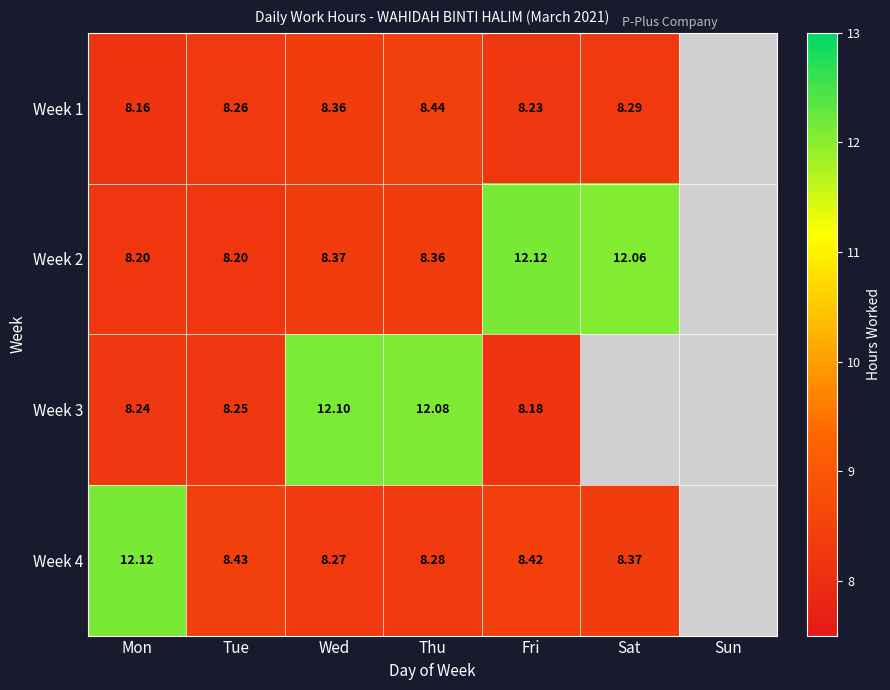

What is the difference between the highest and lowest values at Thu?

3.8